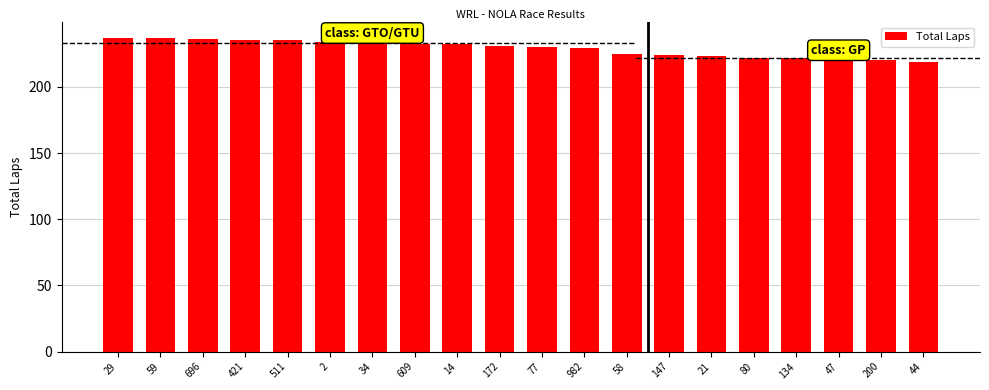

How many series are shown in this chart?

1